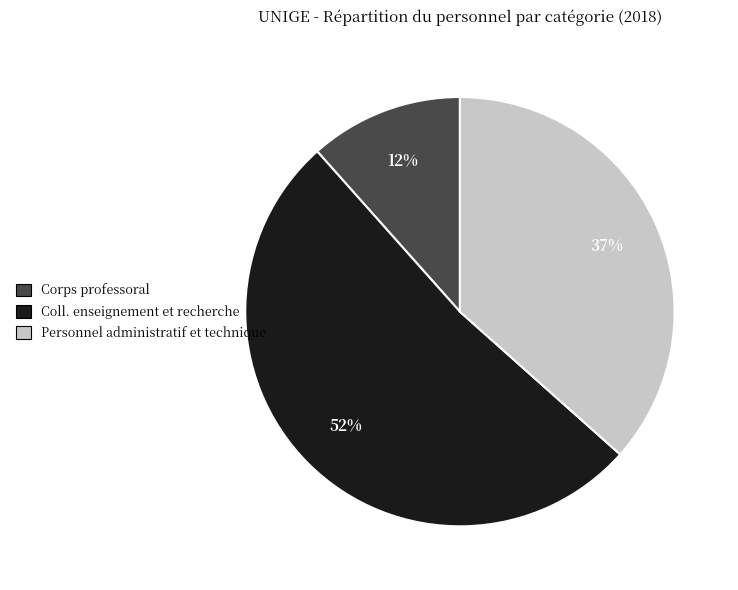

To the nearest percent, what percentage of the pie is Personnel administratif et technique?

37%